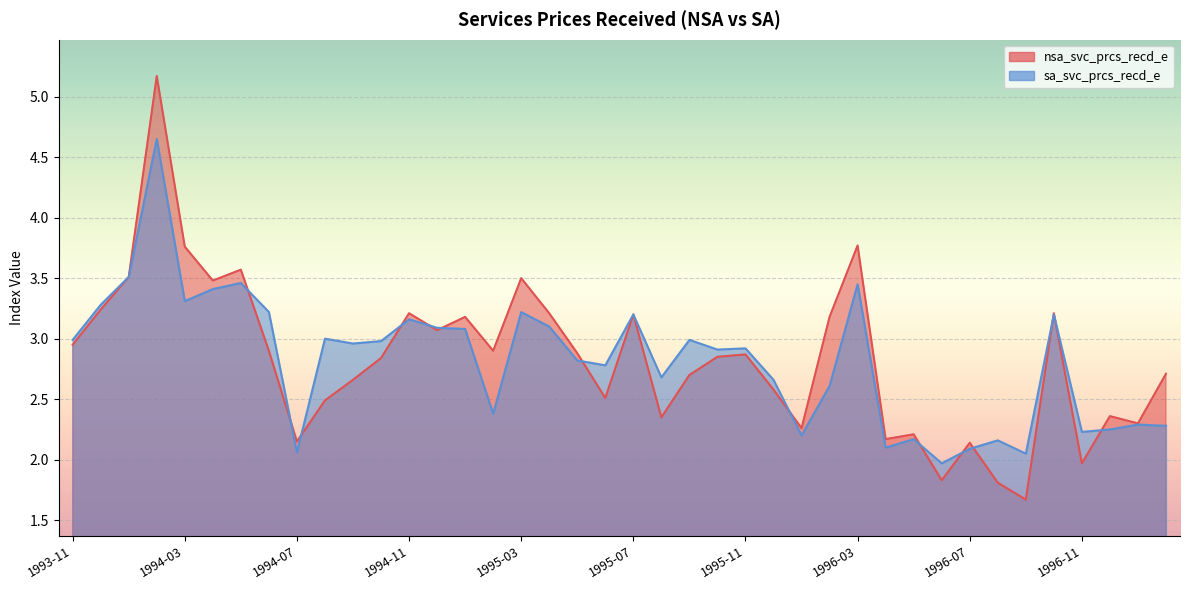

Which series has the widest spread of values?

nsa_svc_prcs_recd_e